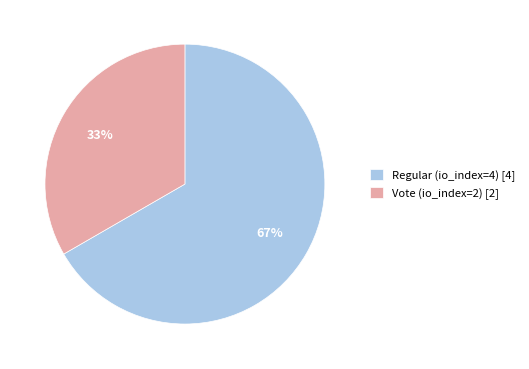

What percentage is the Regular (io_index=4) slice, to the nearest percent?

67%